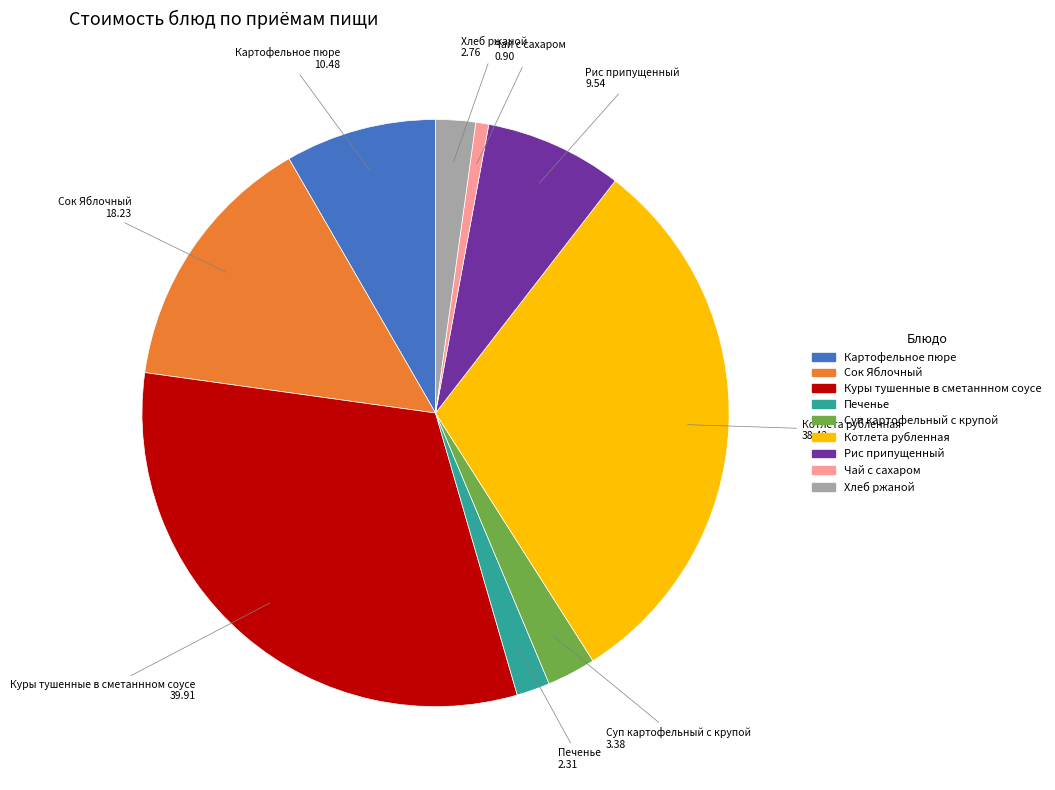

The Хлеб ржаной slice represents 15% of the pie. True or false?

False